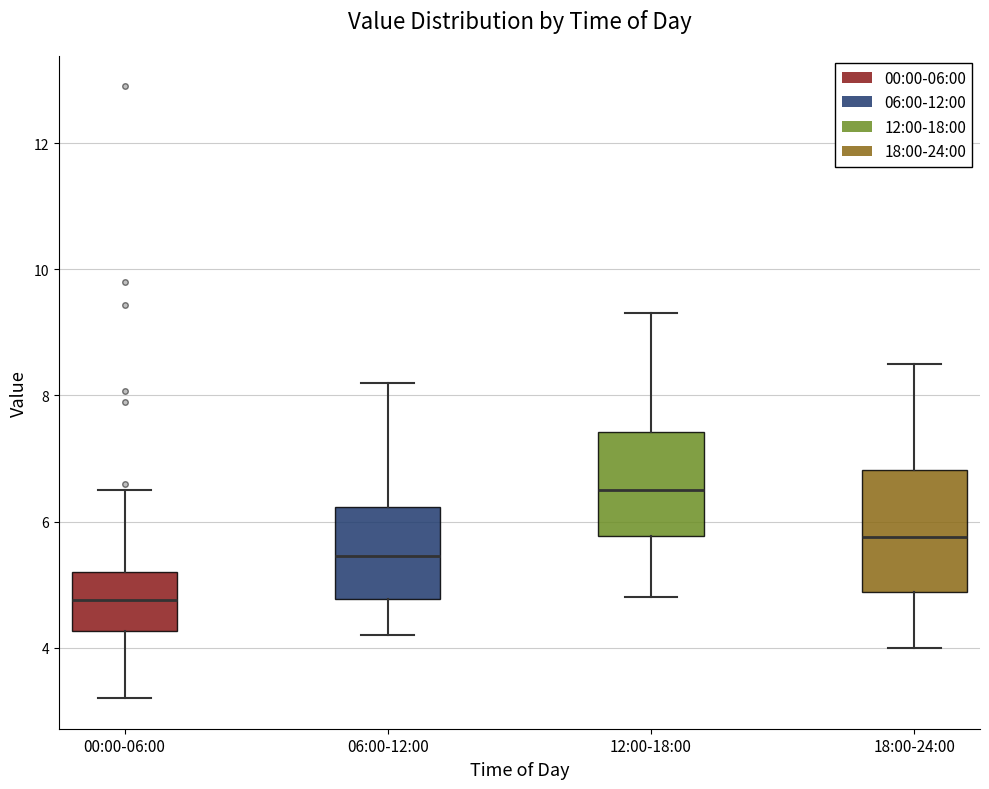

Which box is the tallest, from its lower edge to its upper edge?

18:00-24:00